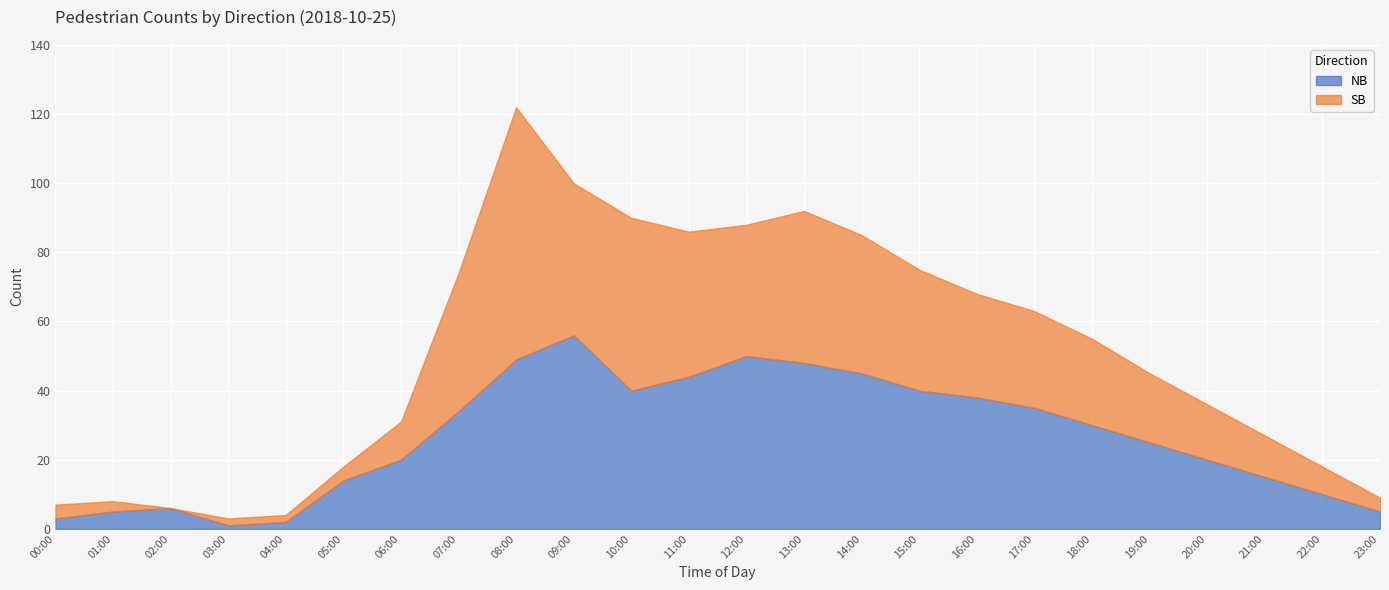

What is the total value across all series at 10:00?

90